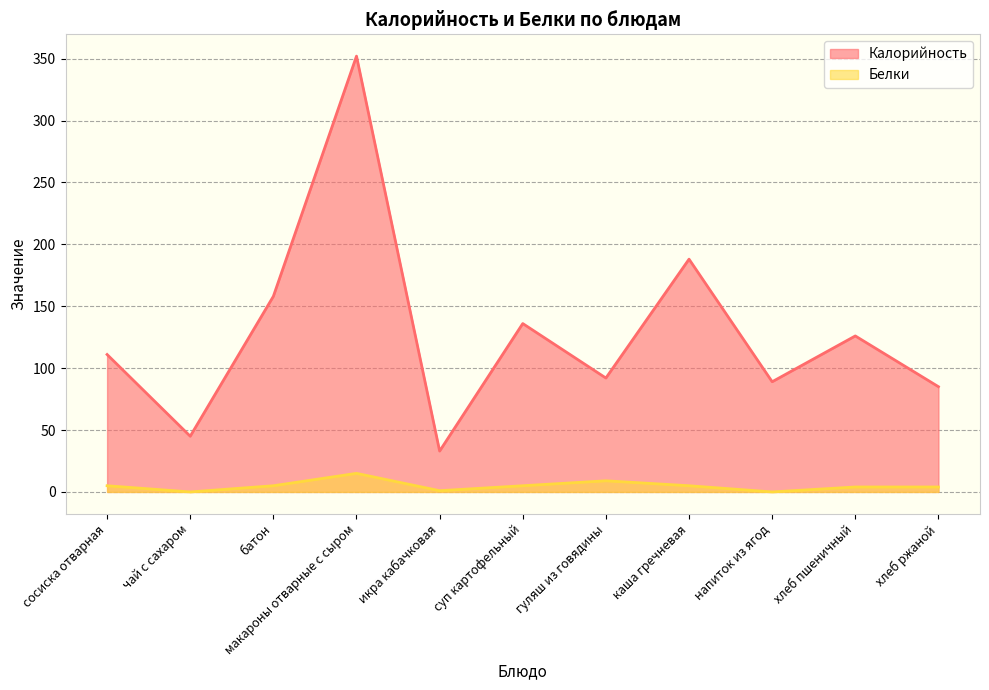

True or false: Белки has a value of 5 at суп картофельный.

True